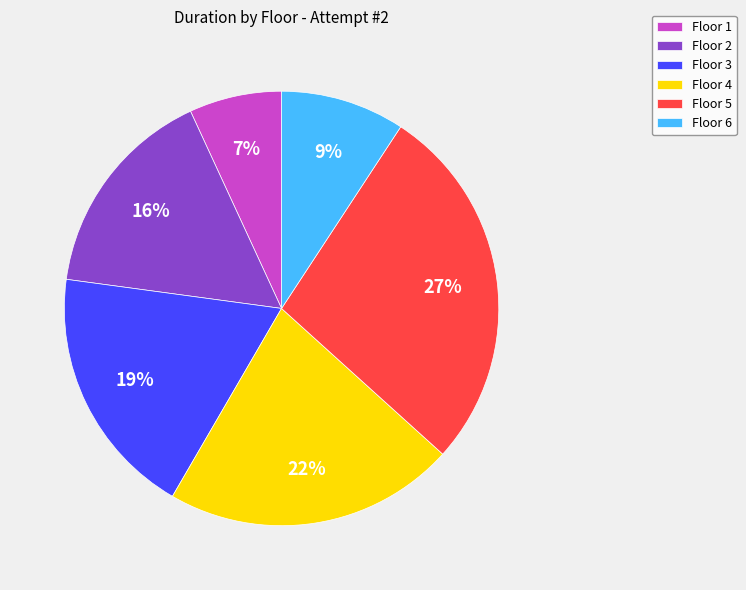

To the nearest percent, what percentage of the pie is Floor 2?

16%